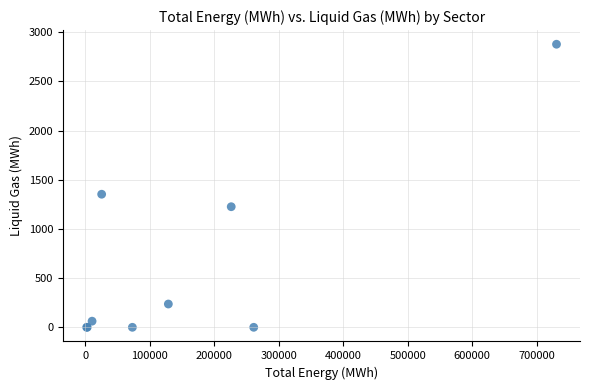

What Y value in the scatter plot is closest to 1439?

1353.0